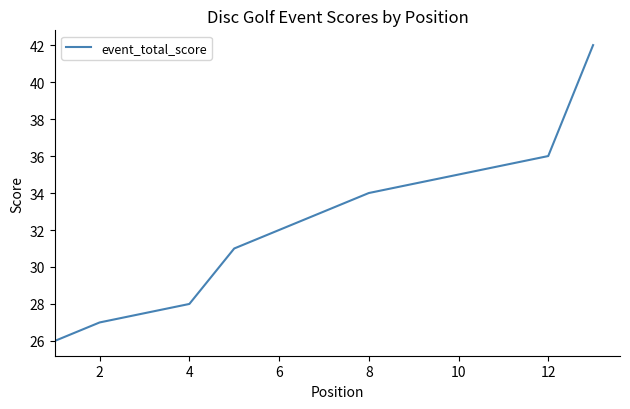

Is this an area chart (filled region under the line)?

No